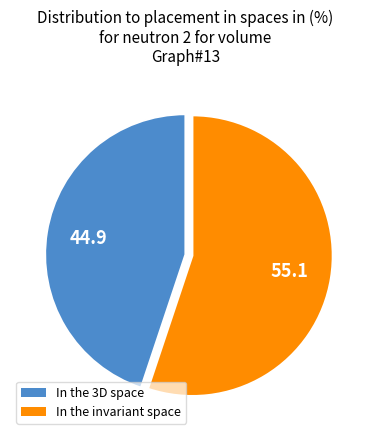

Is there a majority slice in this chart?

Yes